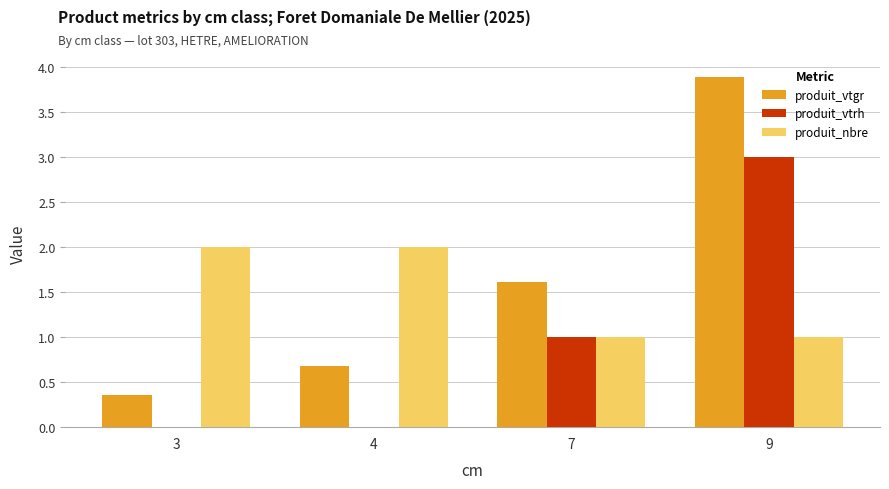

Which series changed the most between 7 and 9?

produit_vtgr